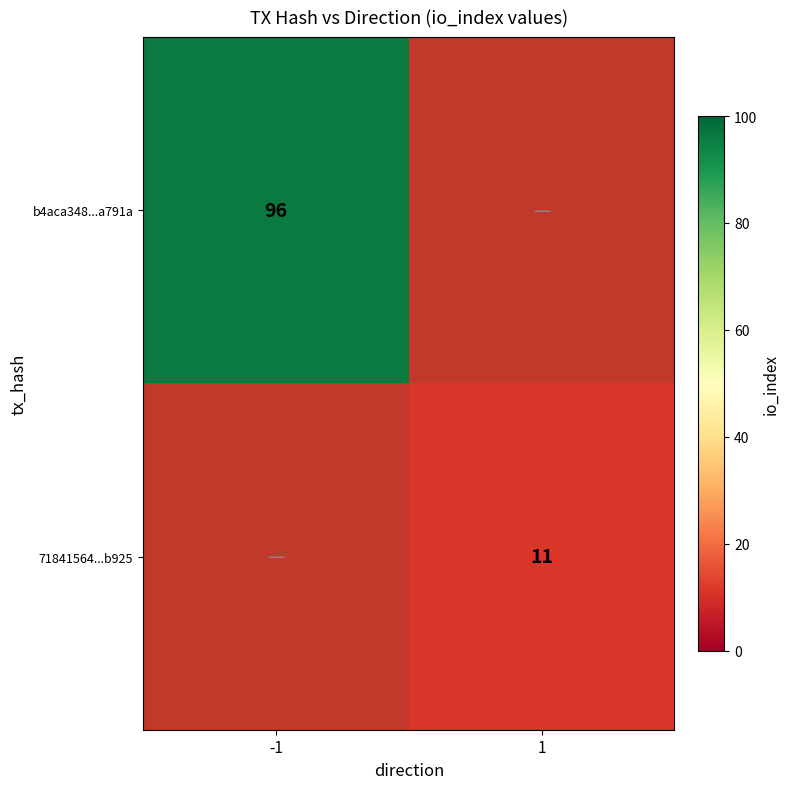

Is it true that 71841564...b925 equals 4 at 1?

False